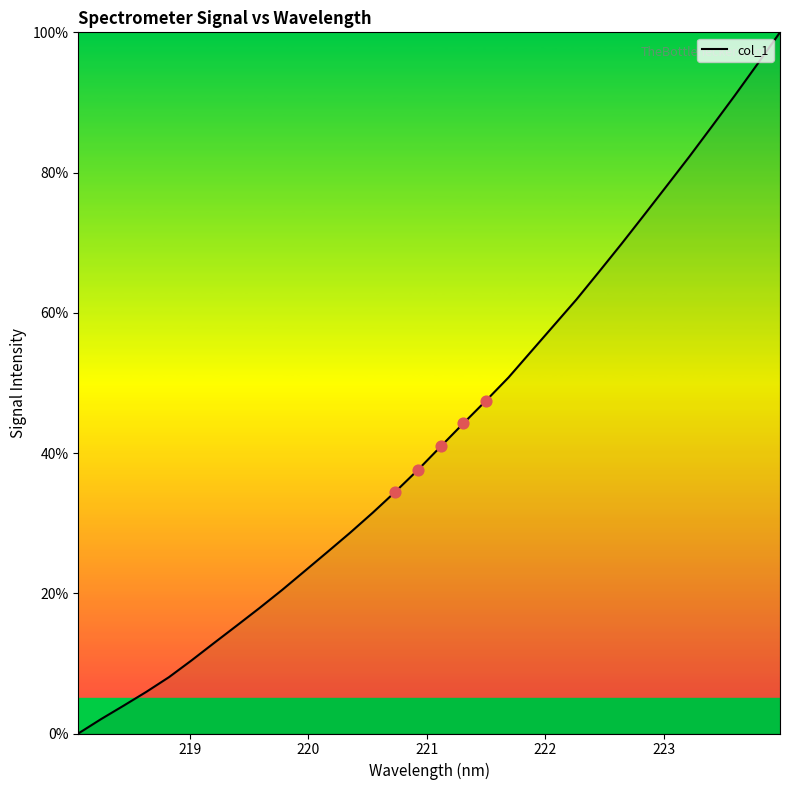

What is the greatest value displayed?

100.0